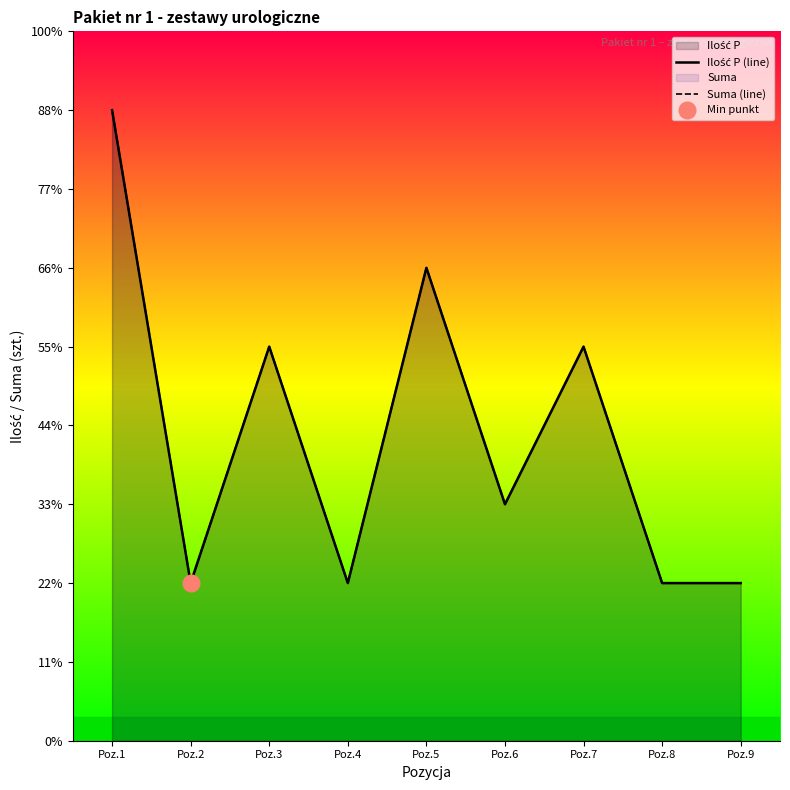

Which series has the largest total across all categories?

Ilość P (line)